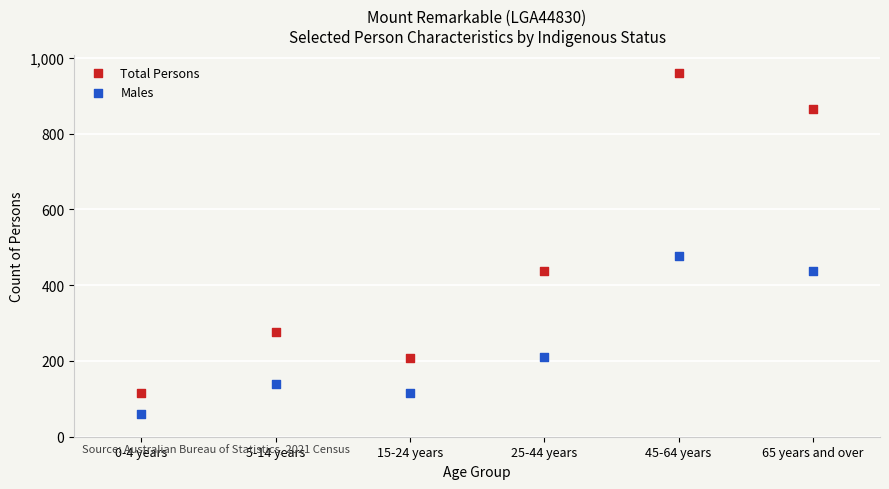

Across all data points, what is the range of Y values (max minus min)?

900